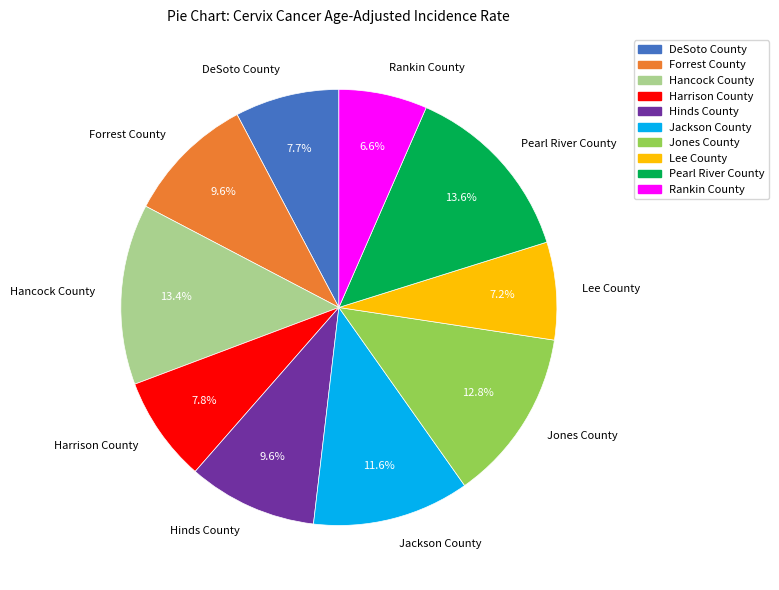

Is there a majority slice in this chart?

No